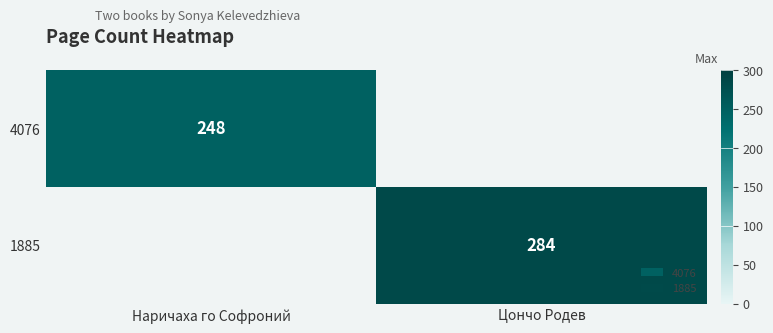

How many categories are shown in the chart?

2